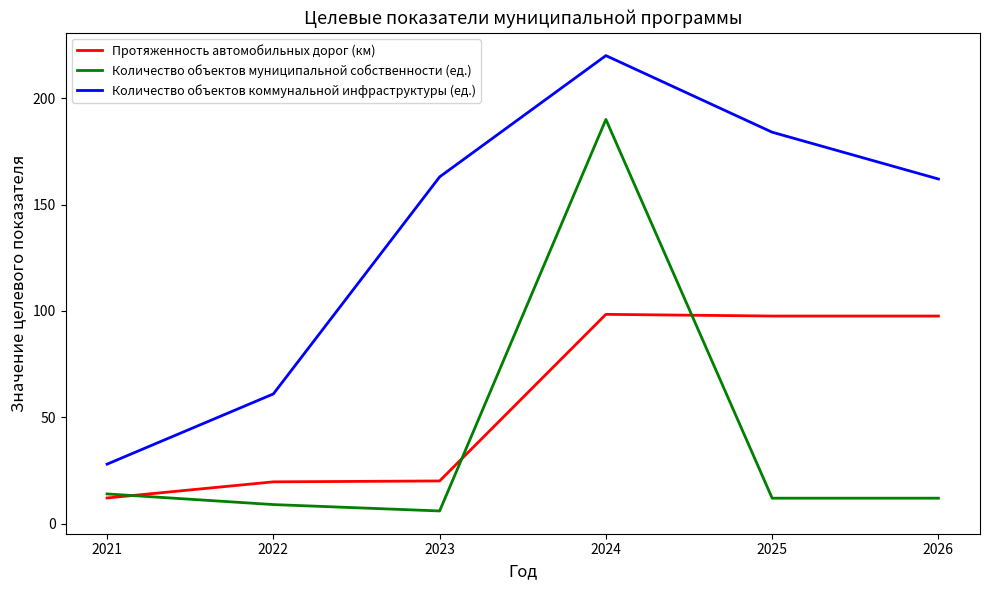

In Количество объектов муниципальной собственности (ед.), how many points are higher than both neighbors (excluding endpoints)?

1